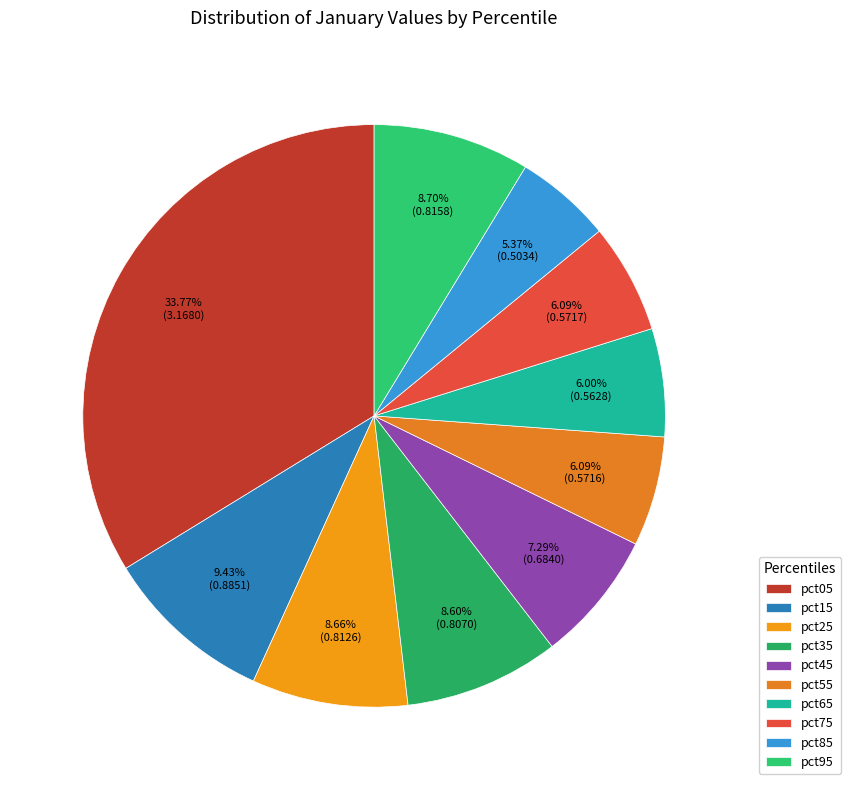

The pct65 slice represents 1% of the pie. True or false?

False